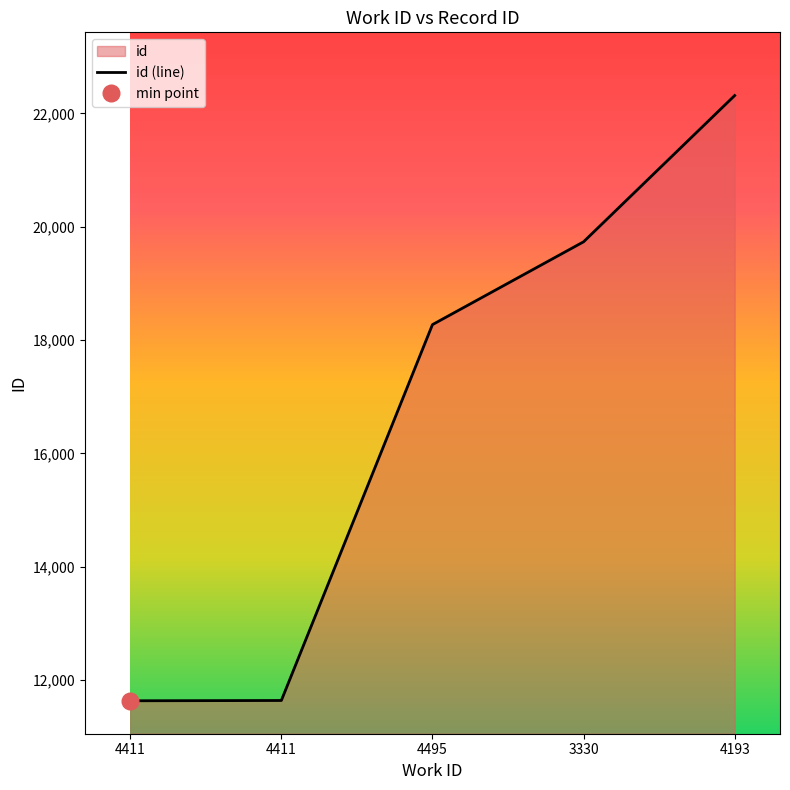

At which label does the data first exceed 18272?

3330